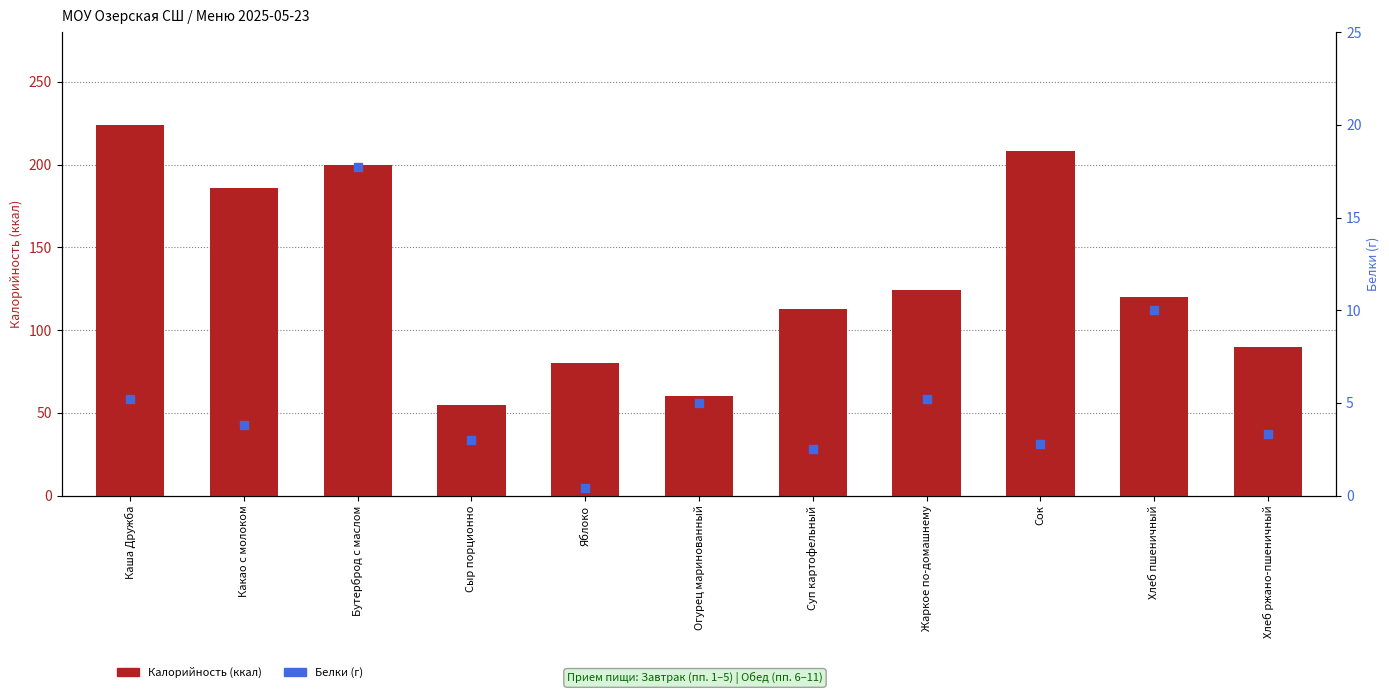

Which series reaches the maximum Y coordinate?

Калорийность